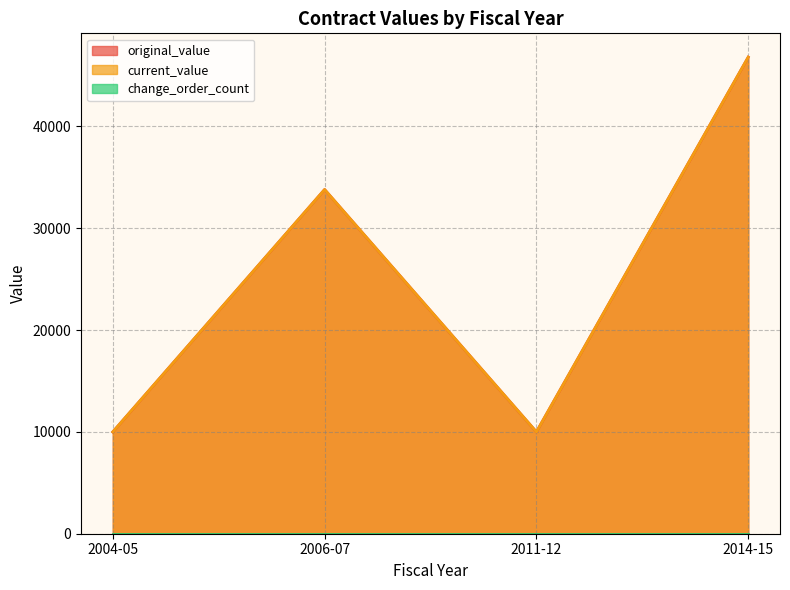

True or false: current_value and original_value cross at least once.

False